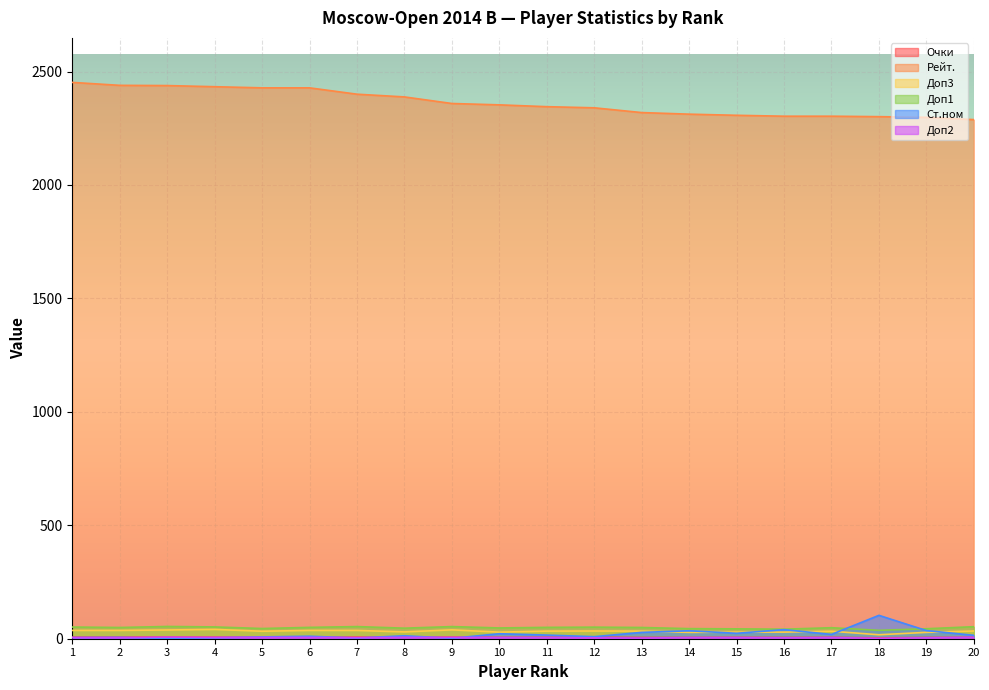

Reading left to right, transcribe all the data shown in this chart.

Очки: 7.0	7.0	7.5	7.0	7.0	6.5	7.0	6.5	7.0	6.0	6.0	6.5	5.5	5.5	6.0	5.5	6.0	4.0	5.5	6.0
Рейт.: 2452.0	2439.0	2438.0	2433.0	2428.0	2428.0	2400.0	2388.0	2359.0	2353.0	2345.0	2340.0	2319.0	2312.0	2307.0	2303.0	2303.0	2301.0	2298.0	2288.0
Доп3: 36.5	36.5	38.5	41.0	33.0	36.5	36.5	30.0	39.0	29.0	33.5	34.0	33.5	28.0	29.0	29.0	33.0	17.5	28.0	34.0
Доп1: 51.5	49.5	54.0	52.0	45.0	50.0	53.5	46.5	53.5	47.5	50.0	51.0	49.5	44.5	43.5	42.0	48.5	37.0	44.0	53.0
Ст.ном: 5.0	6.0	1.0	4.0	8.0	11.0	3.0	13.0	2.0	22.0	16.0	9.0	28.0	35.0	24.0	40.0	19.0	103.0	36.0	15.0
Доп2: 5.0	5.0	7.0	6.0	6.0	6.0	5.0	6.0	6.0	5.0	5.0	4.0	3.0	5.0	5.0	4.0	5.0	2.0	4.0	6.0